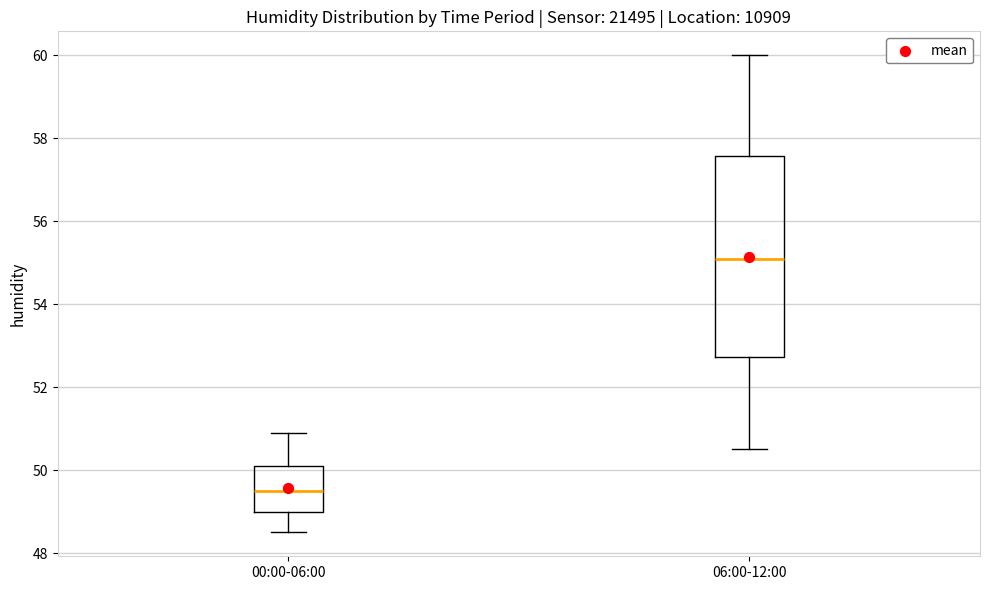

Reading left to right, transcribe this box plot: for each box, give where its median line is, the range the box spans, and where its two whiskers end, as read against the y-axis. The values are not printed on the chart, so give them approximately, as read against the axis.

00:00-06:00: median 49.6, box 49.0 to 50.2, whiskers 48.6 to 51.0
06:00-12:00: median 55.2, box 52.8 to 57.6, whiskers 50.6 to 60.0